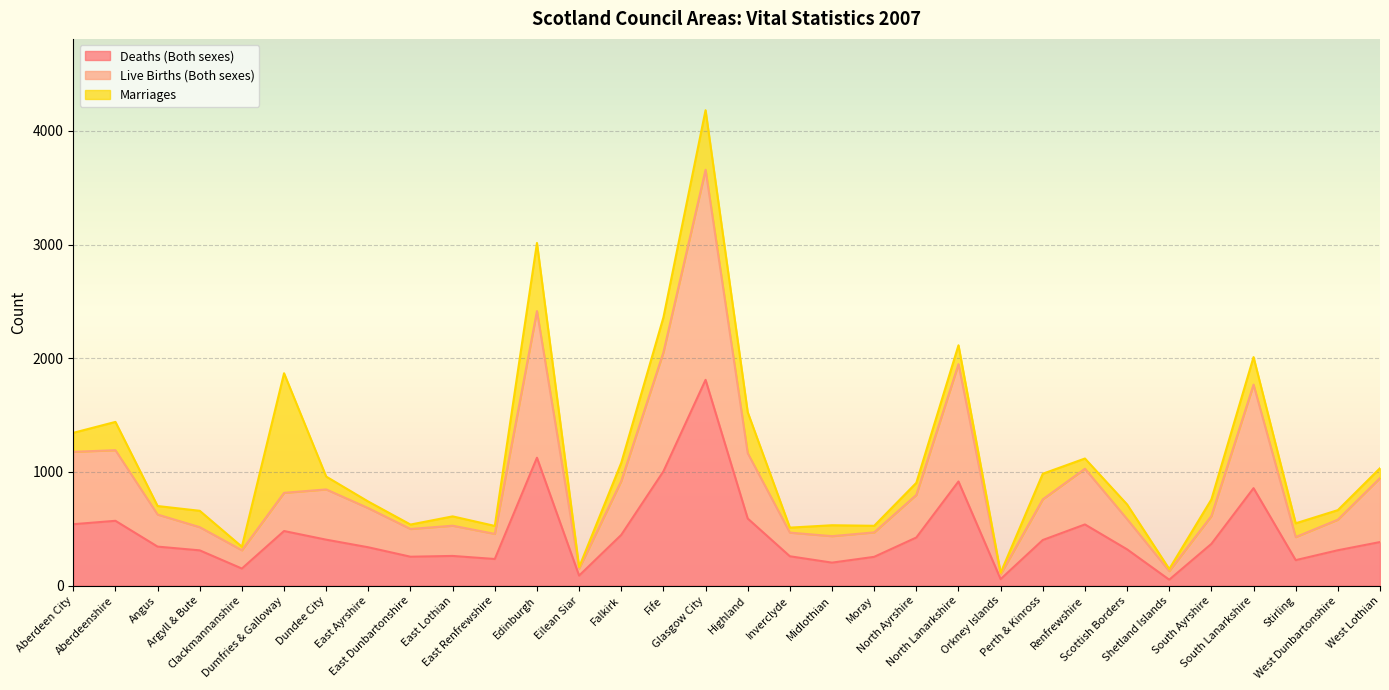

Which has a higher value, Moray or Orkney Islands?

Moray